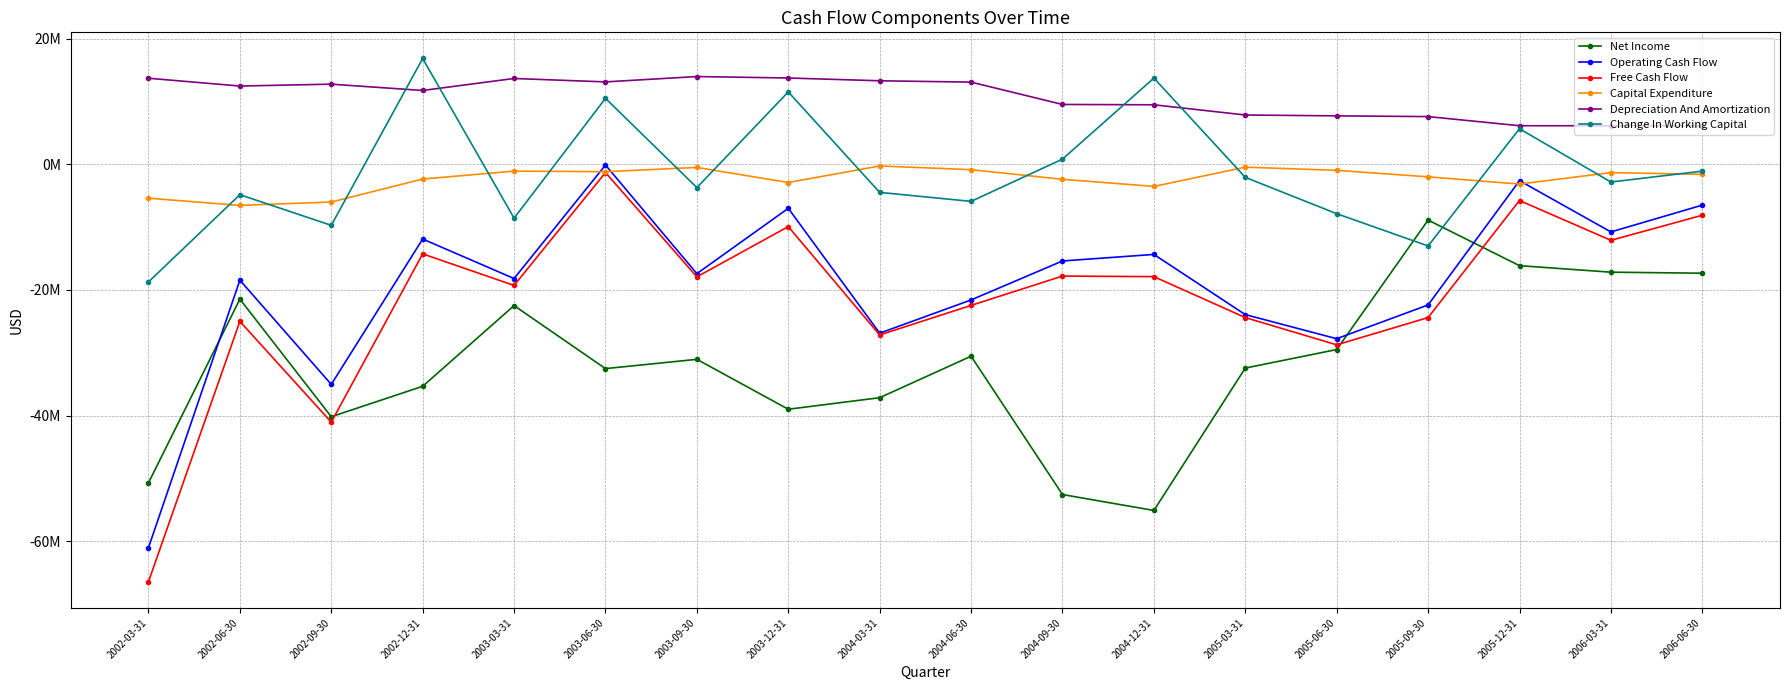

Which label corresponds to the smallest value in the chart?

2002-03-31